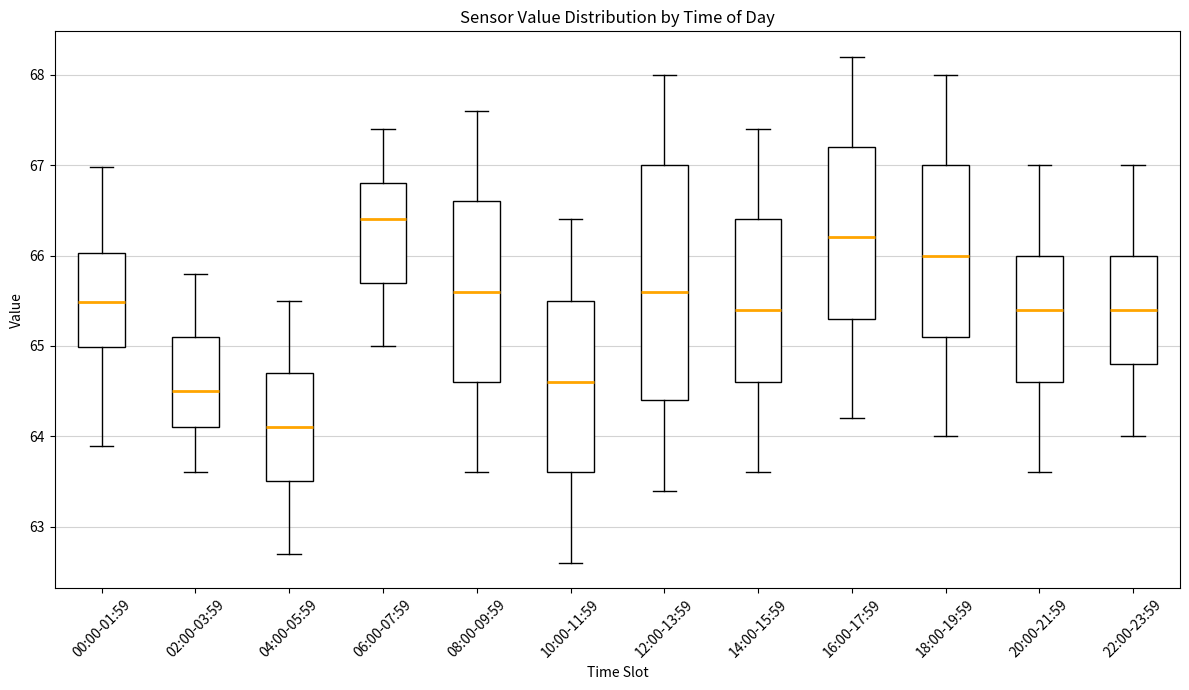

Comparing the boxes themselves (not the whiskers), which one is the tallest?

12:00-13:59